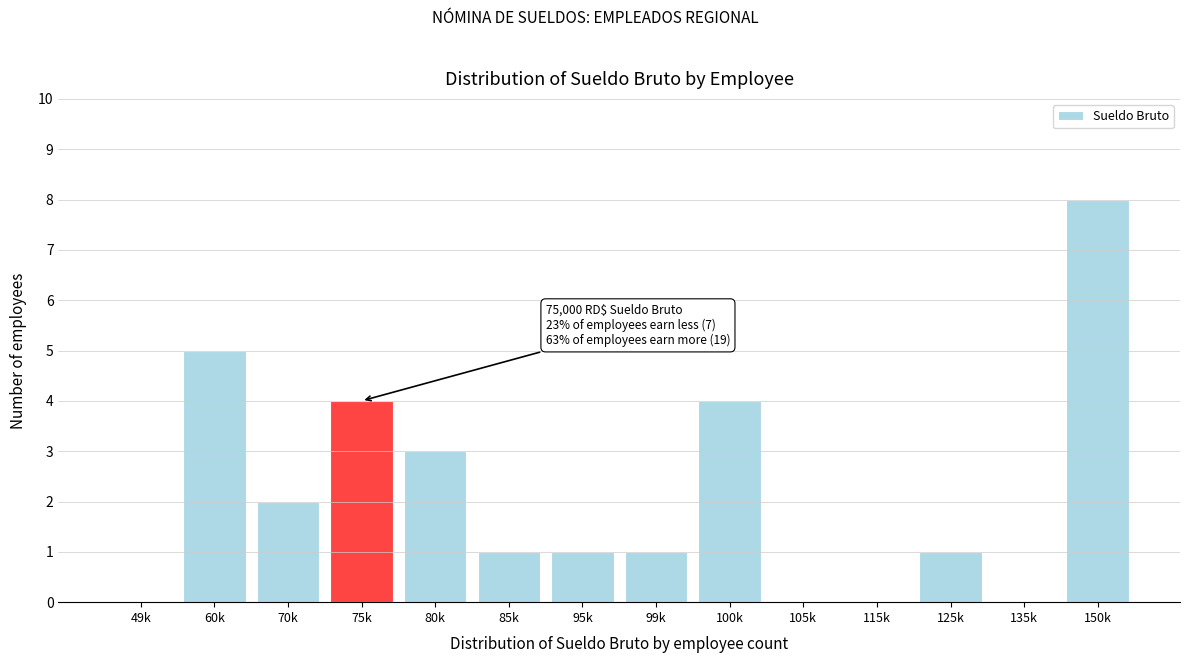

Reading left to right, what are all the values shown in this chart?

49k=0	60k=5	70k=2	75k=4	80k=3	85k=1	95k=1	99k=1	100k=4	105k=0	115k=0	125k=1	135k=0	150k=8